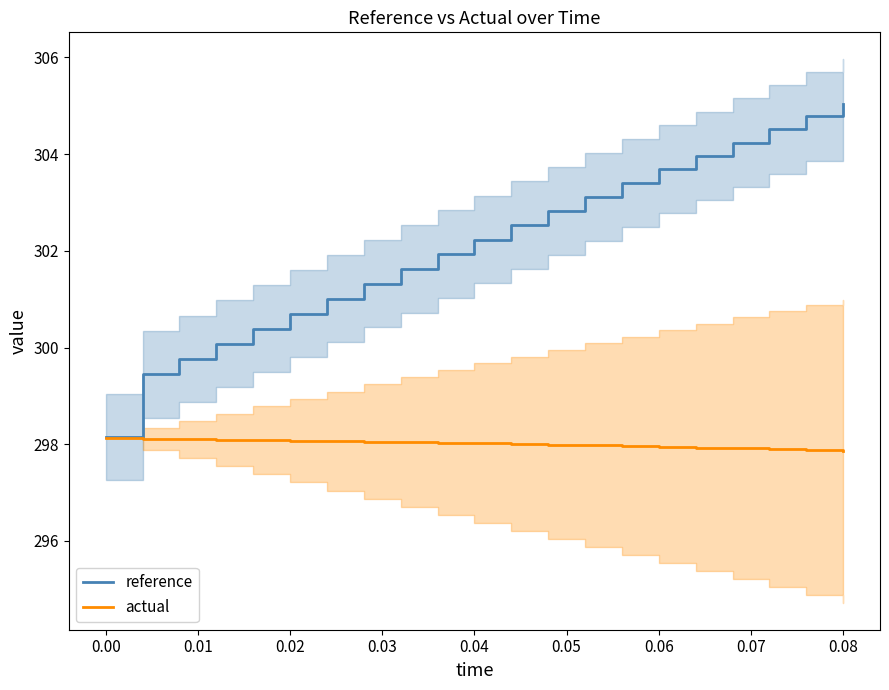

True or false: actual and reference intersect in this chart.

False